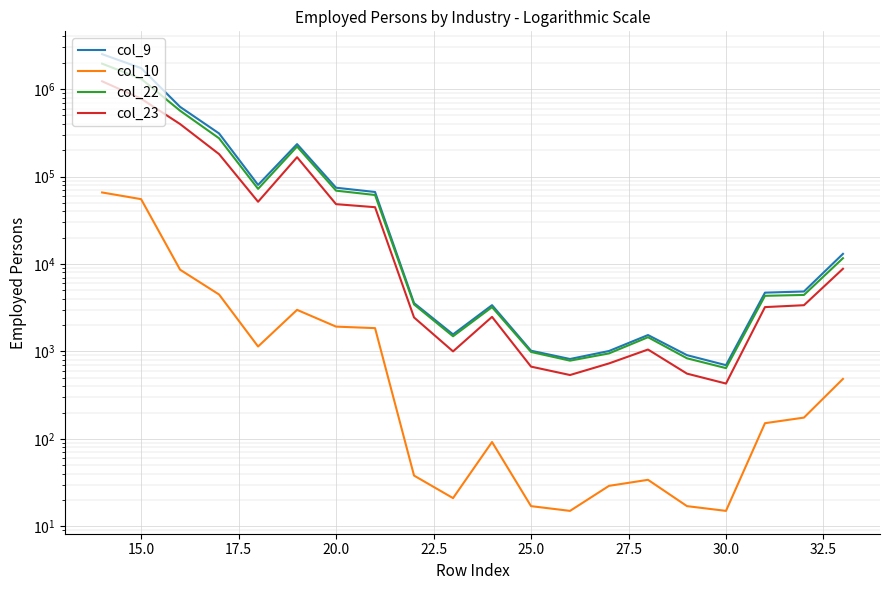

What is the value of the col_22 point at the 20th from the left?

11644